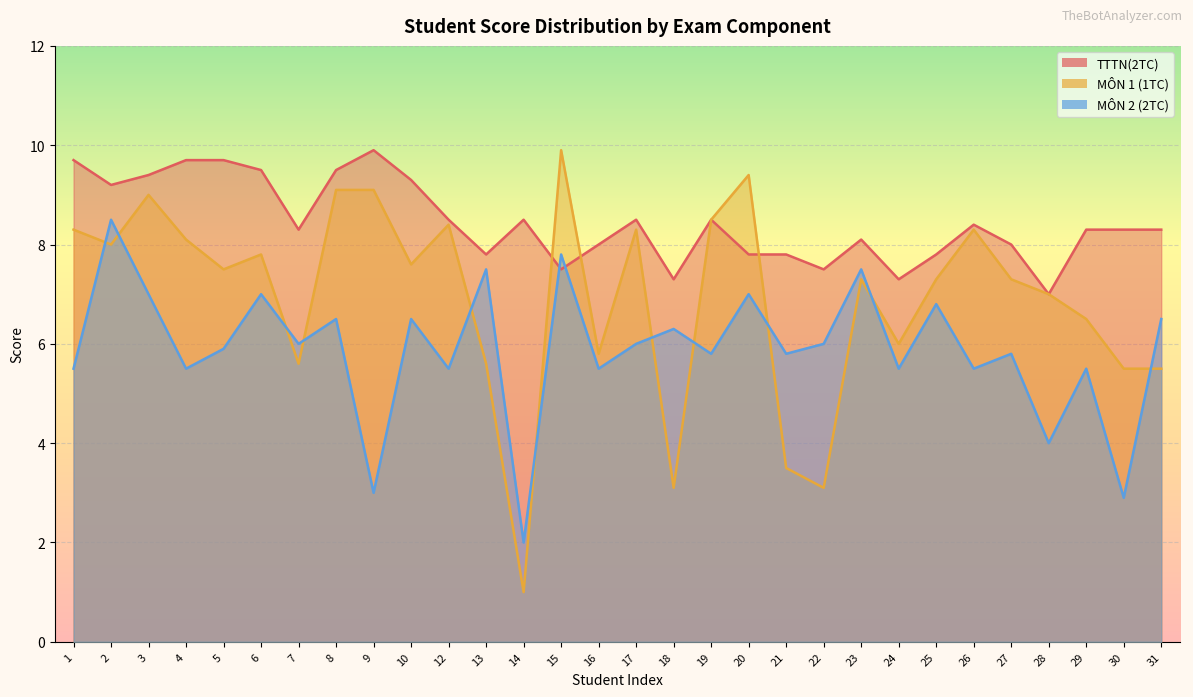

What is the difference between the MÔN 1 (1TC) values at 20 and 28?

2.4